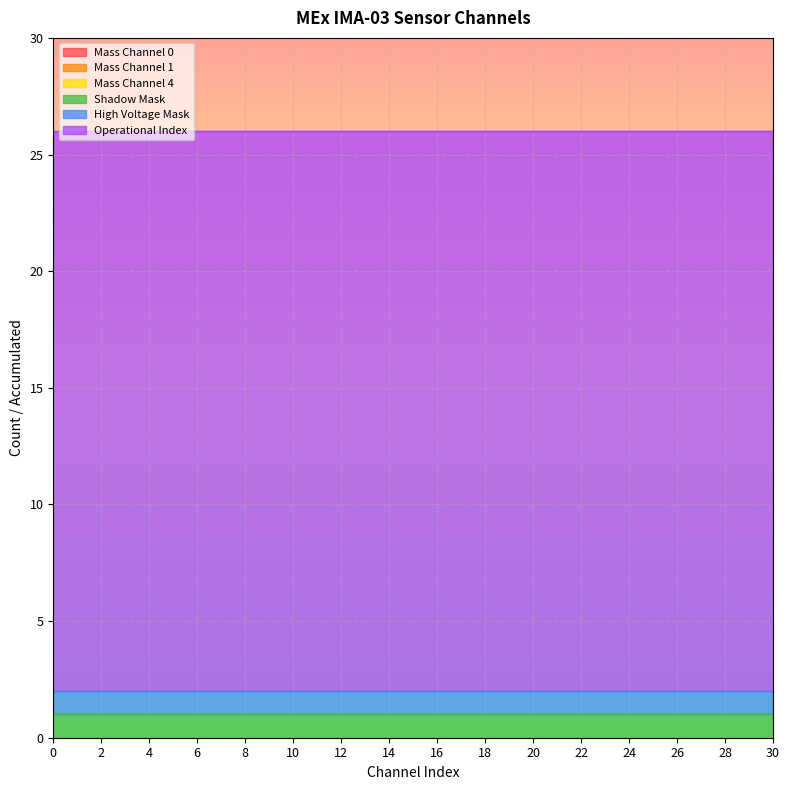

What is the maximum value shown in the chart?

24